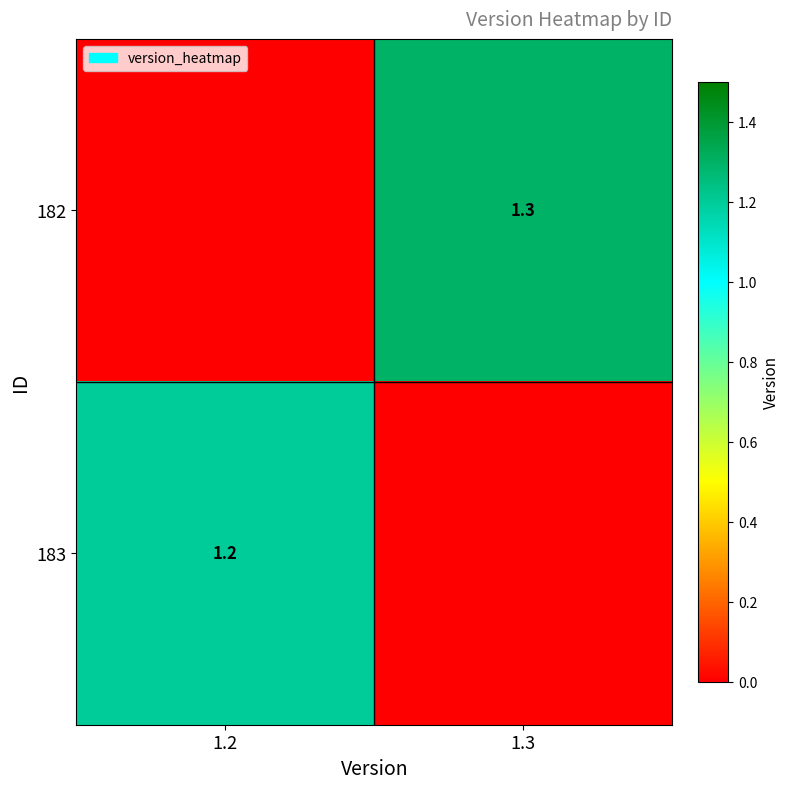

True or false: 183 has a value of 1.7 at 1.2.

False